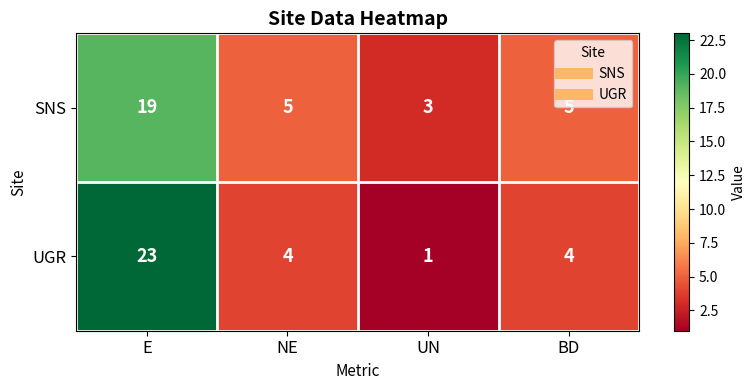

What is the total value across all series at BD?

9